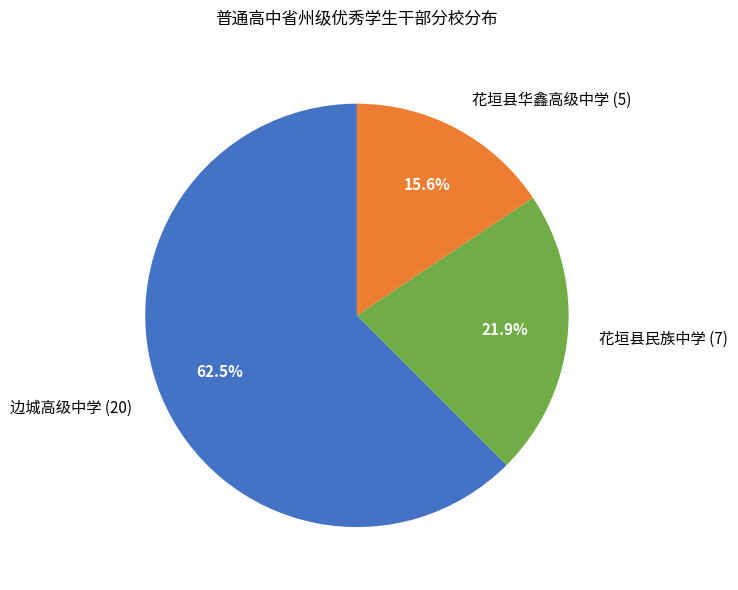

How many segments does this pie chart have?

3